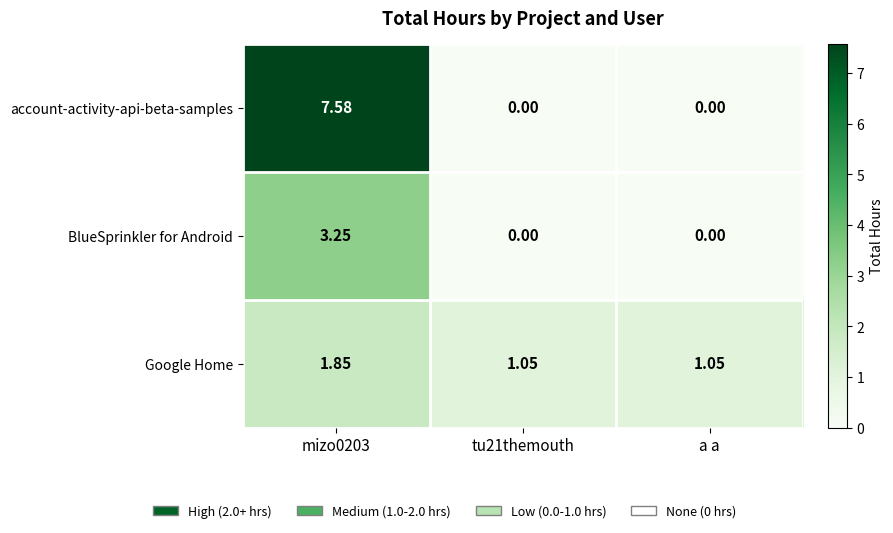

Between mizo0203 and a a, which series saw the biggest shift?

account-activity-api-beta-samples